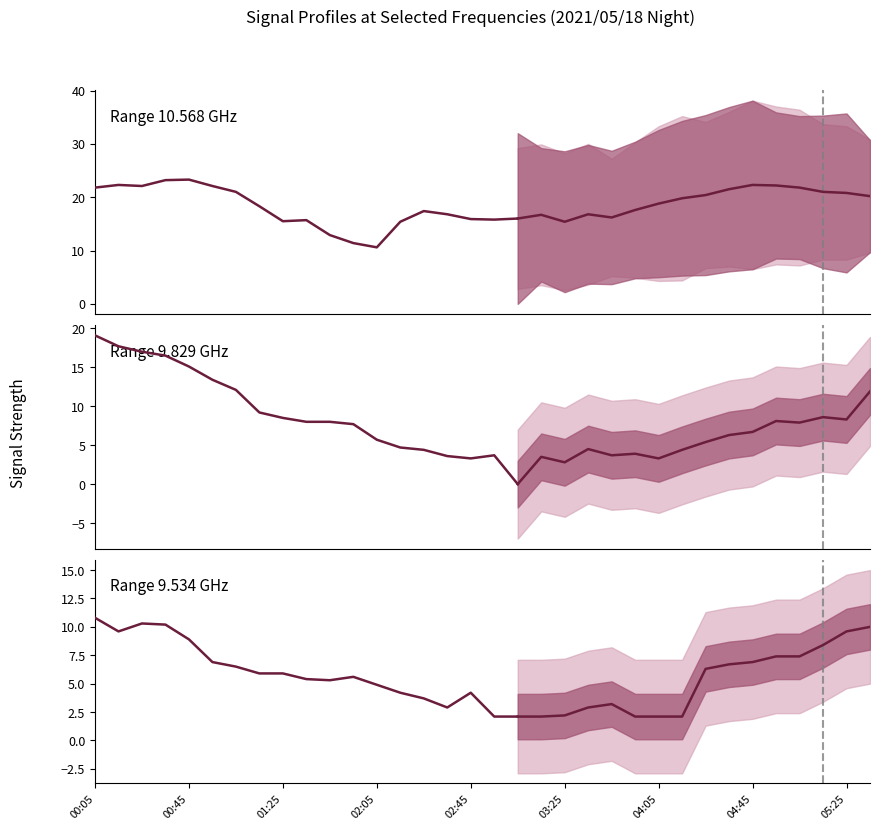

True or false: Range 9.534 GHz has a value of 0.5 at 18.

False